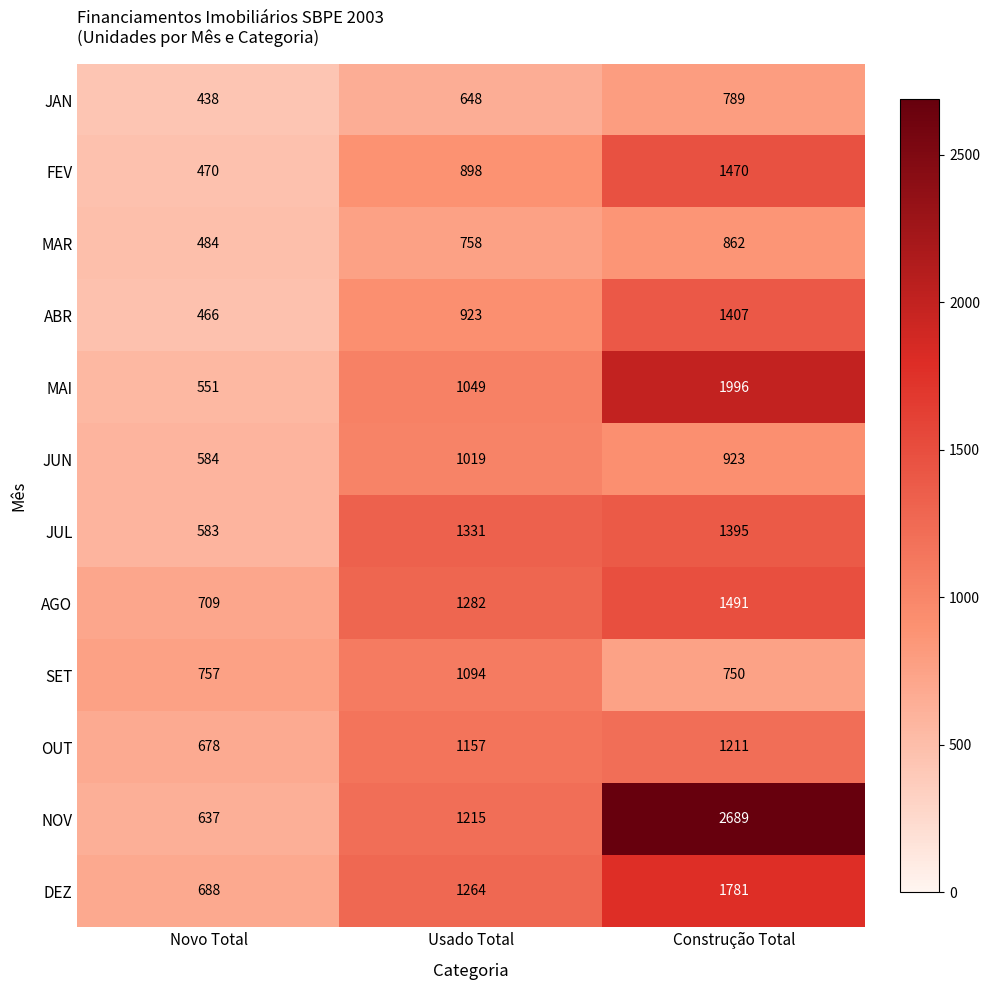

What is the difference between the MAI values at Usado Total and Novo Total?

498